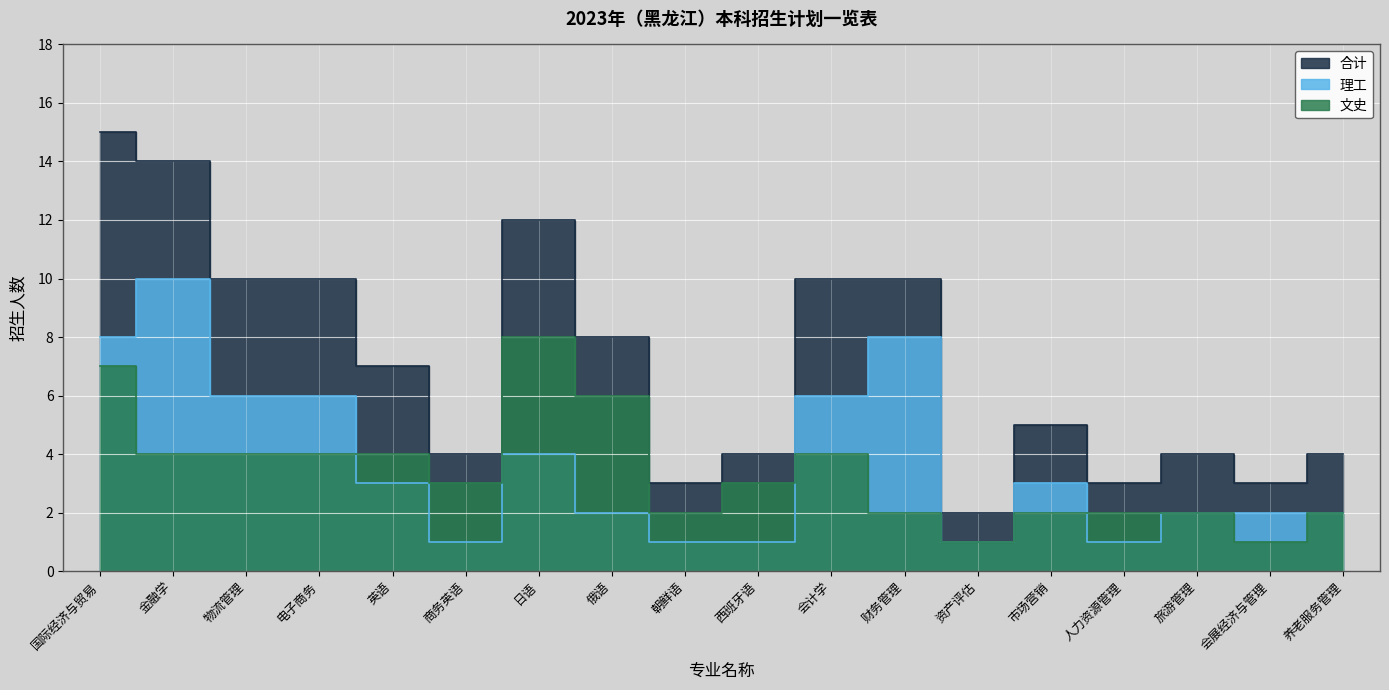

Which series has the widest spread of values?

合计